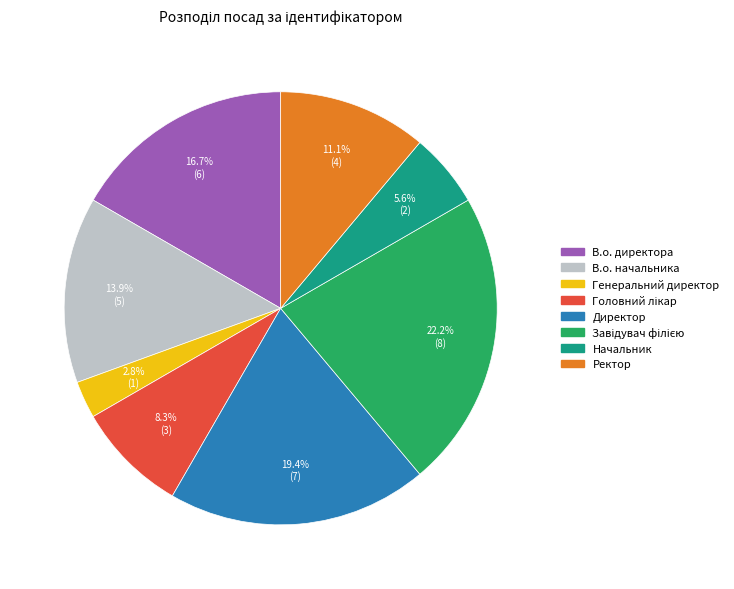

Is the sum of Директор and В.о. директора greater than half?

No